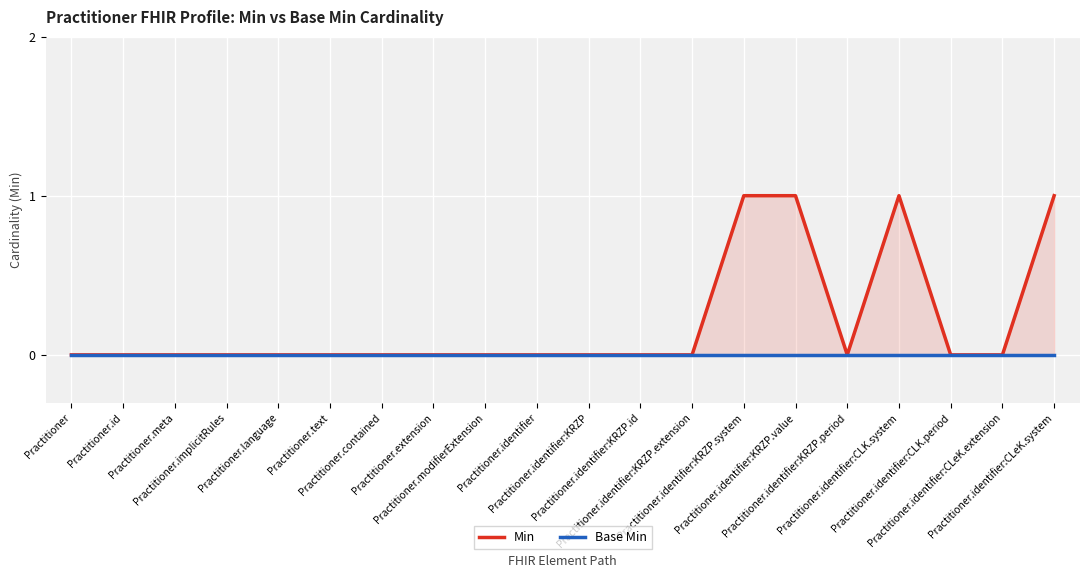

At which label does Min reach its minimum?

Practitioner